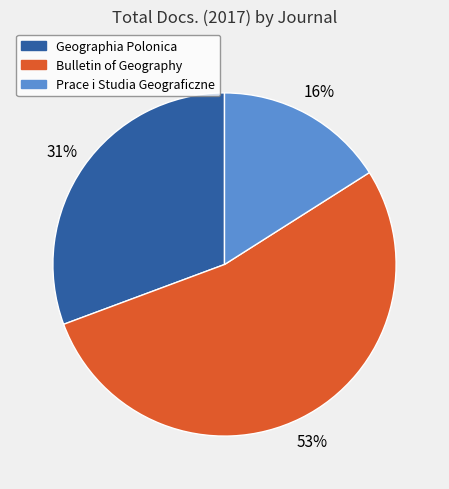

Is there a majority slice in this chart?

Yes